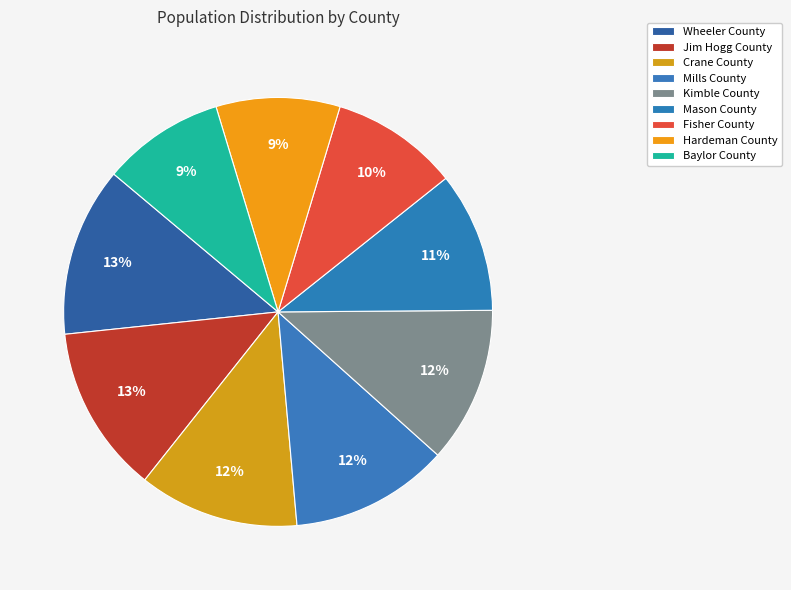

Is it true that Jim Hogg County is 13% of the pie?

True